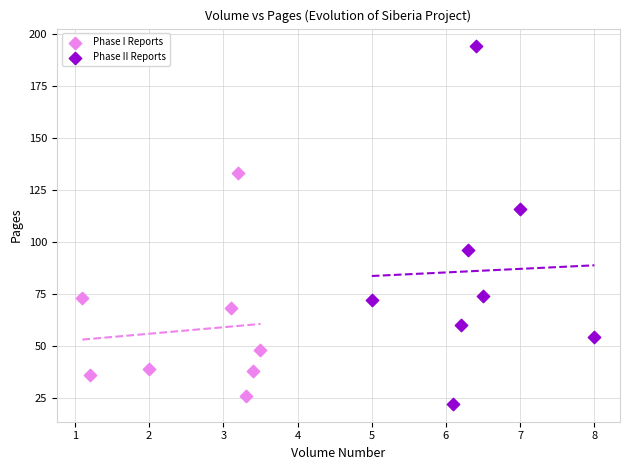

Which series reaches the maximum Y coordinate?

Phase II Reports